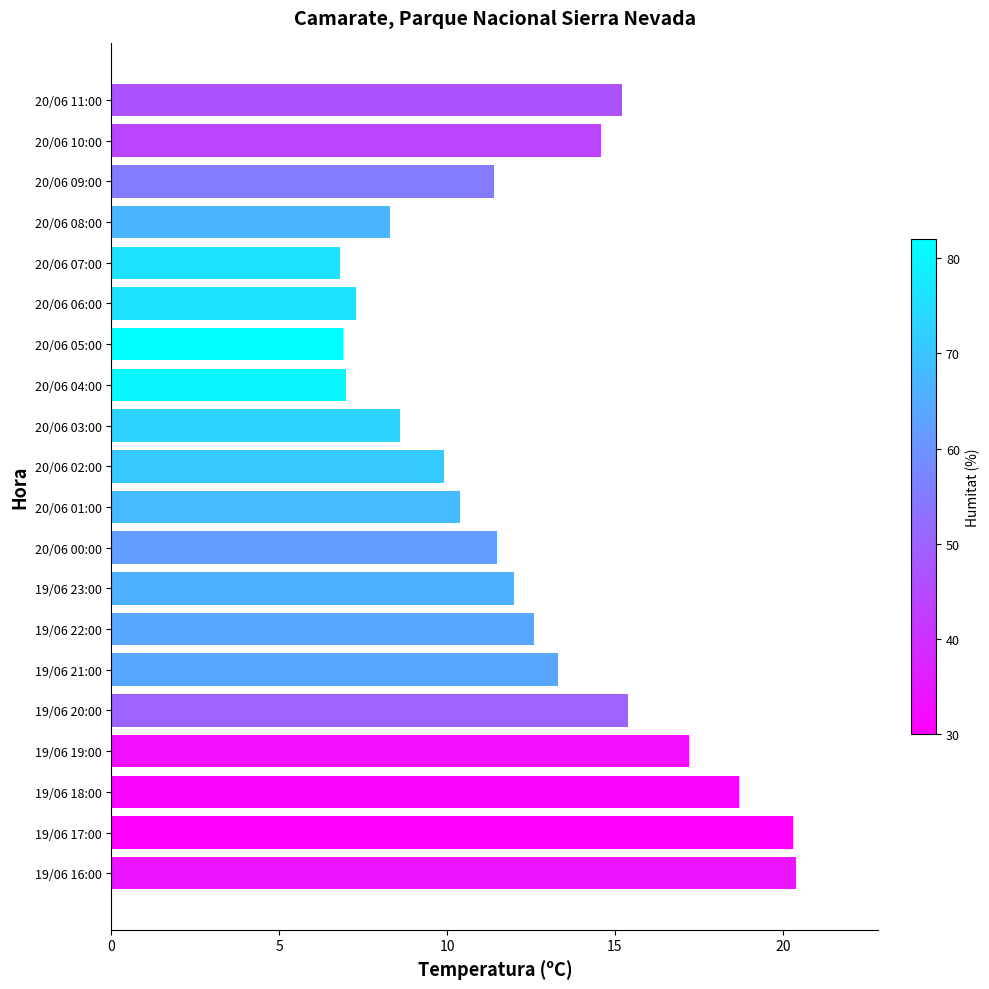

What is the change in value from 20/06 09:00 to 19/06 17:00?

+8.9